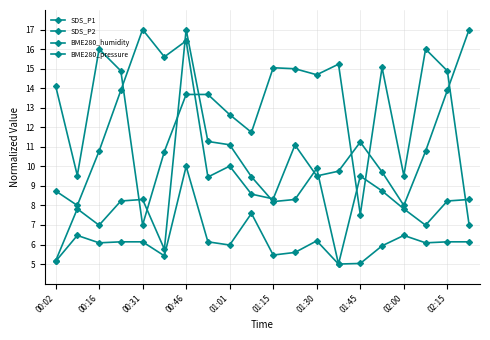

How many times do SDS_P1 and BME280_humidity cross each other?

4